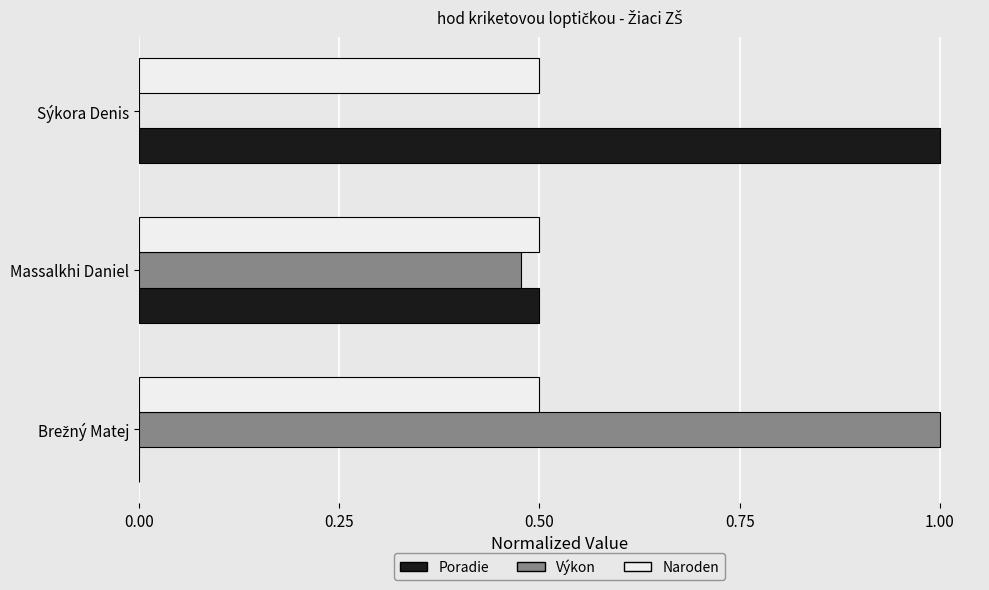

What is the total value across all series at Sýkora Denis?

1.5